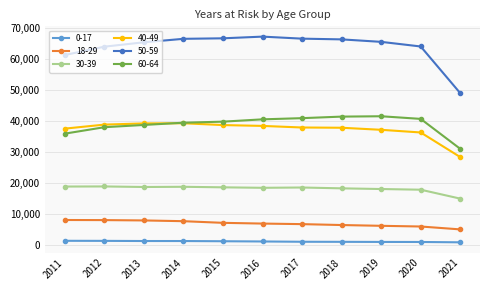

What is the difference between the second highest and minimum values in the 18-29 series?

3000